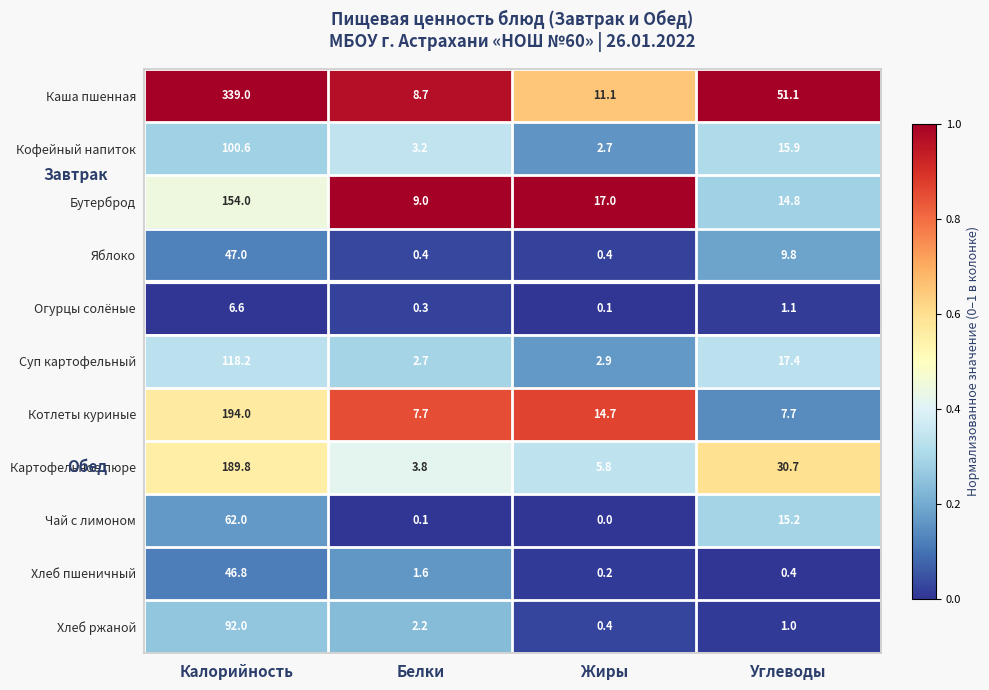

At how many categories does at least one series exceed 0?

4